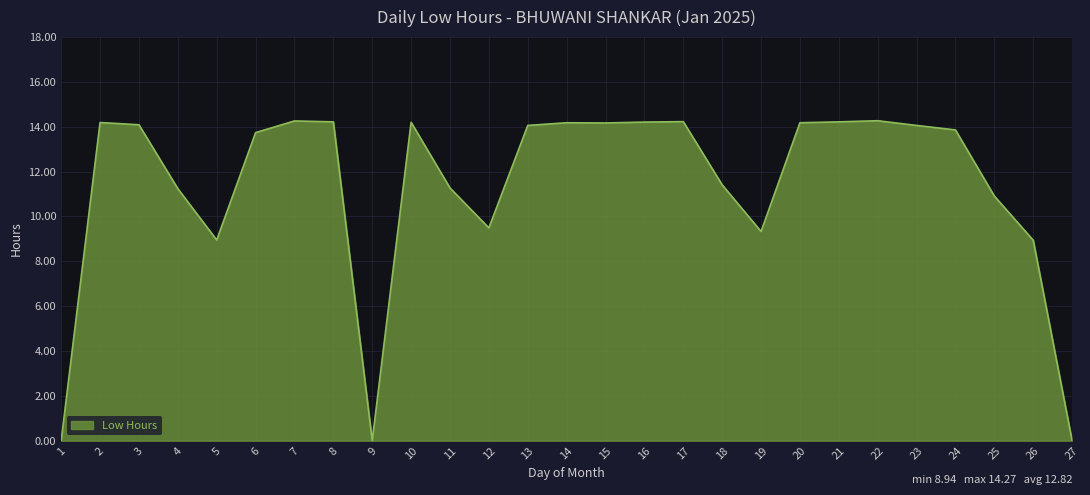

What is the ratio of the value at 4 to the value at 12?

1.2